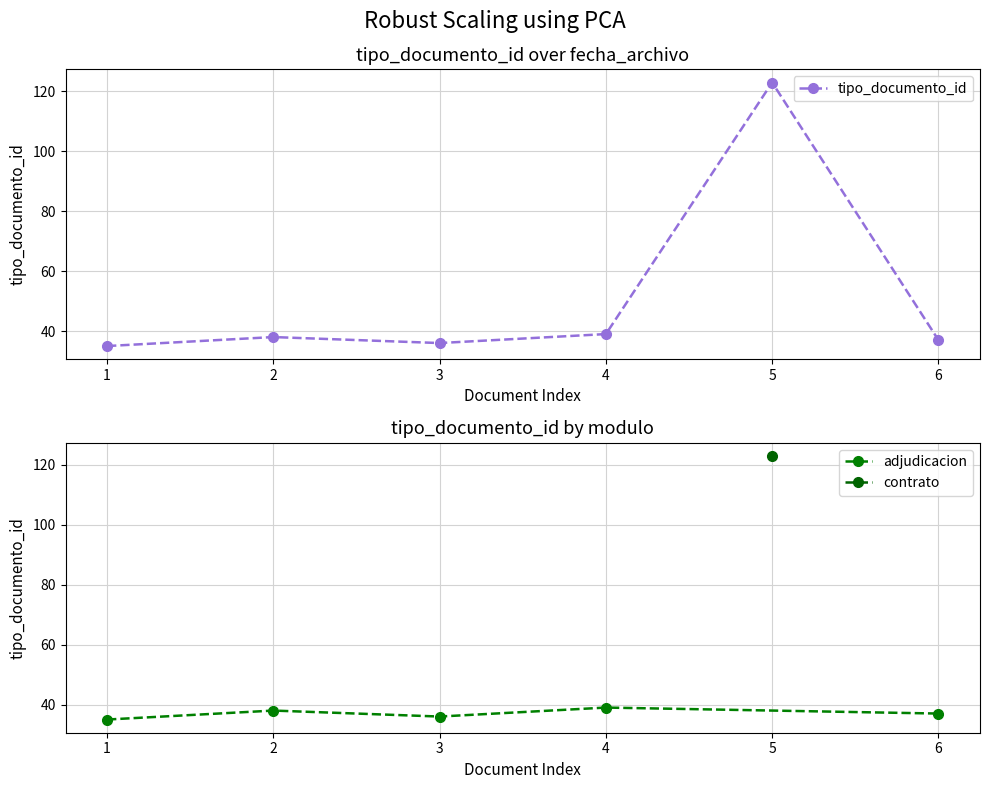

True or false: adjudicacion has more than 1 points higher than both neighbors.

True